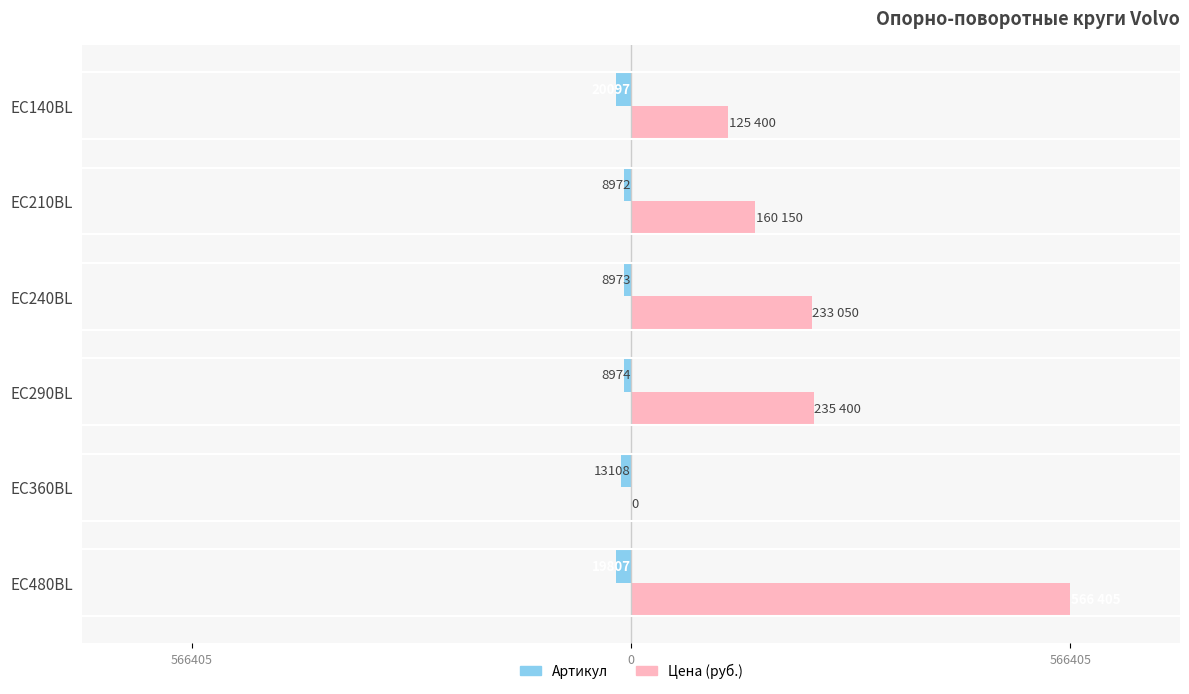

What are all the series names shown in the legend?

Артикул, Цена (руб.)